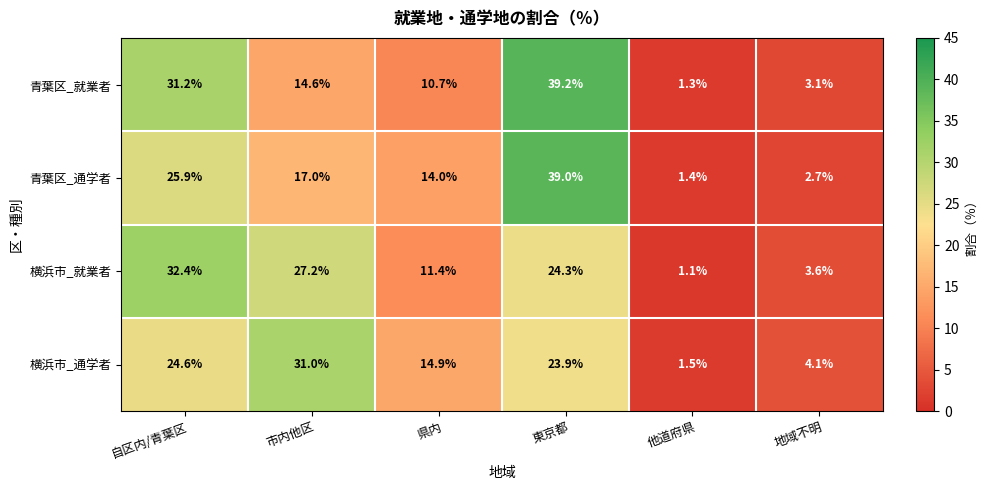

List the series in order of their peak value, lowest first.

横浜市_通学者, 横浜市_就業者, 青葉区_通学者, 青葉区_就業者